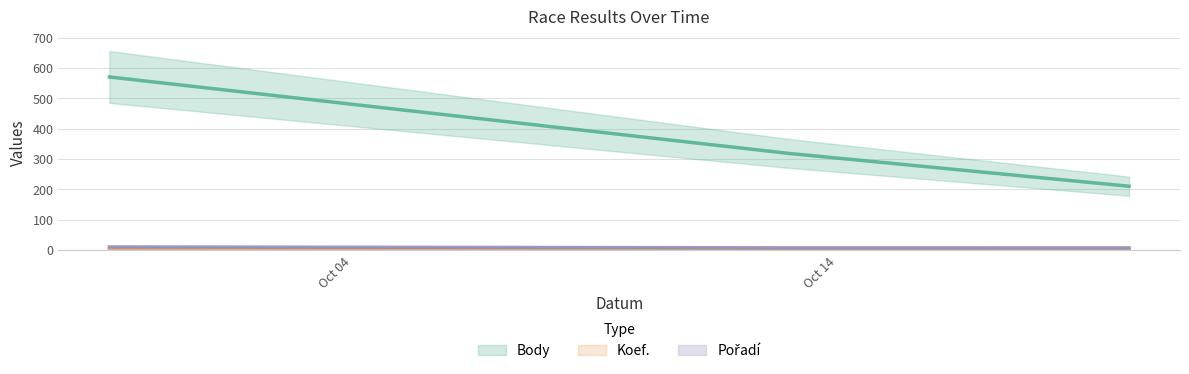

What is the lowest value of the Pořadí series?

7